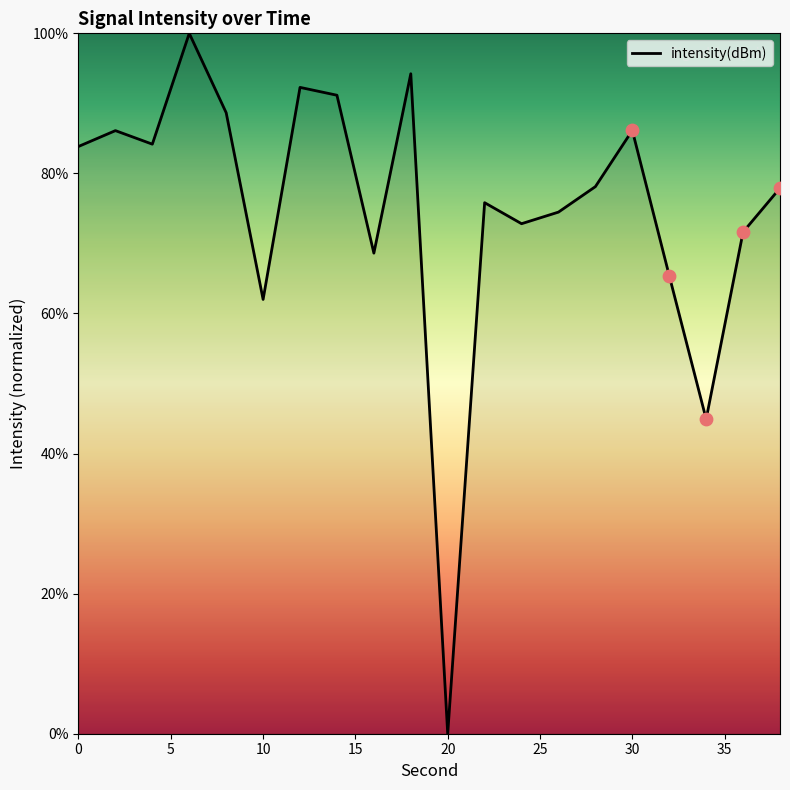

What is the greatest value displayed?

100.0